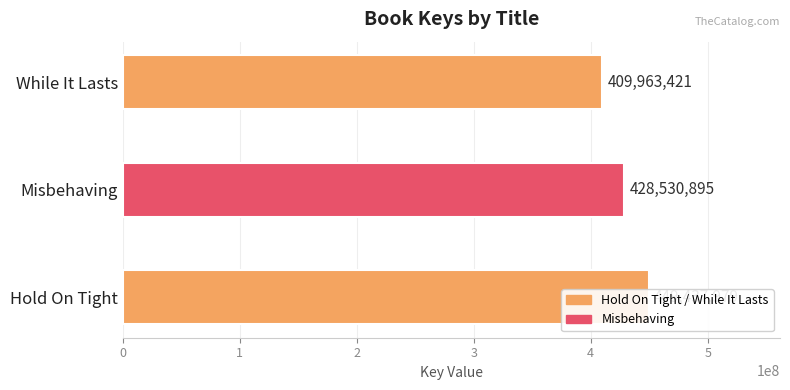

What is the value of the 1st bar from the left?

449437979